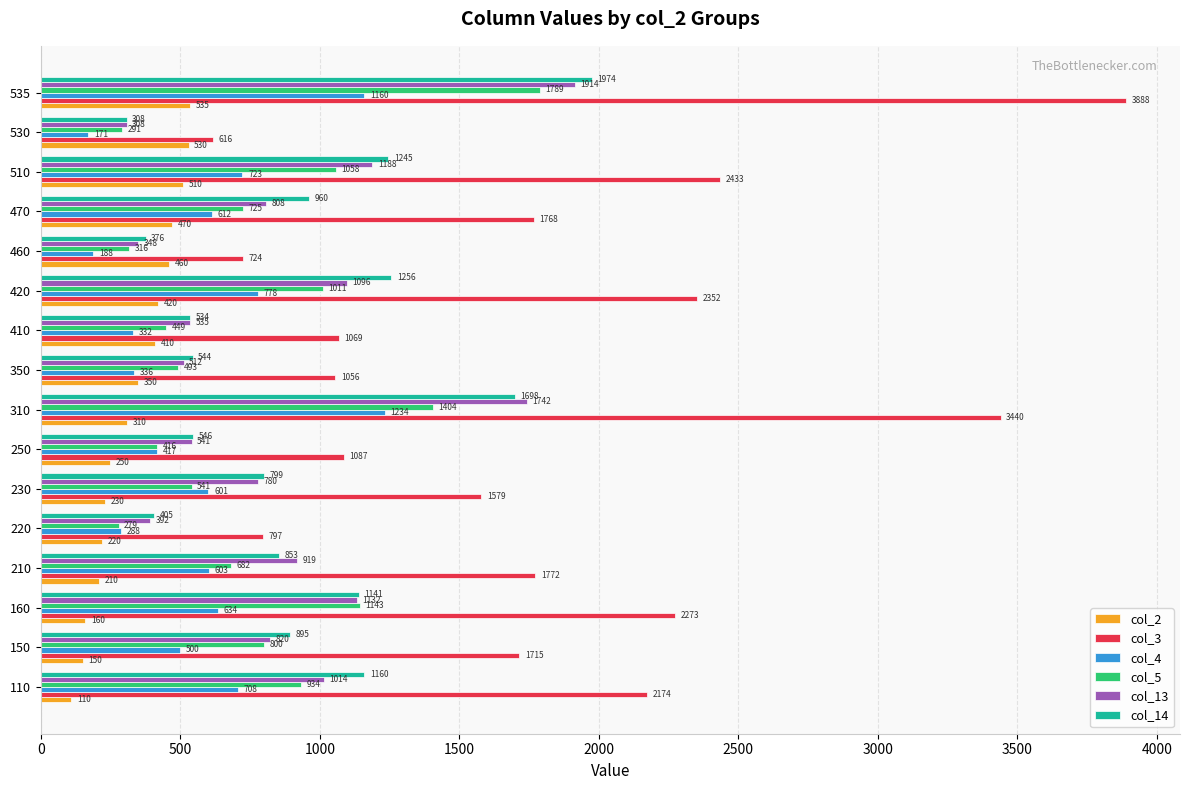

What is the sum of all col_14 values?

14694